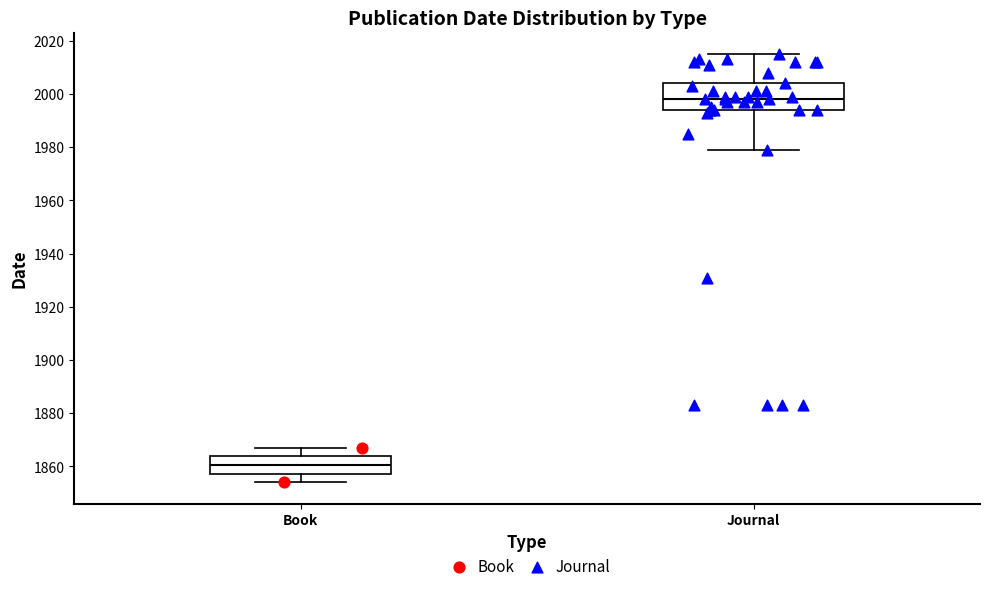

Reading left to right, read every box against the y-axis: the position of its median line, the range the box covers, and the ends of its whiskers. The values are not printed on the chart, so give them approximately, as read against the axis.

Book: median 1860, box 1858 to 1864, whiskers 1854 to 1868
Journal: median 1998, box 1994 to 2004, whiskers 1980 to 2016